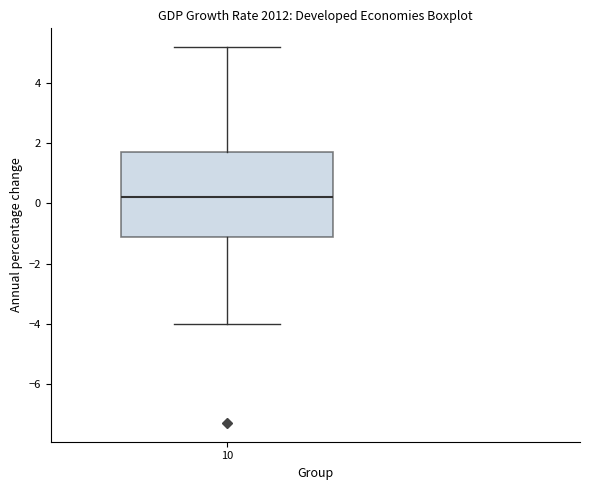

Transcribe this box plot: give where the median line is, the range the box spans, and where the two whiskers end, as read against the y-axis. The values are not printed on the chart, so give them approximately, as read against the axis.

median 0.2, box -1.0 to 1.8, whiskers -4.0 to 5.2